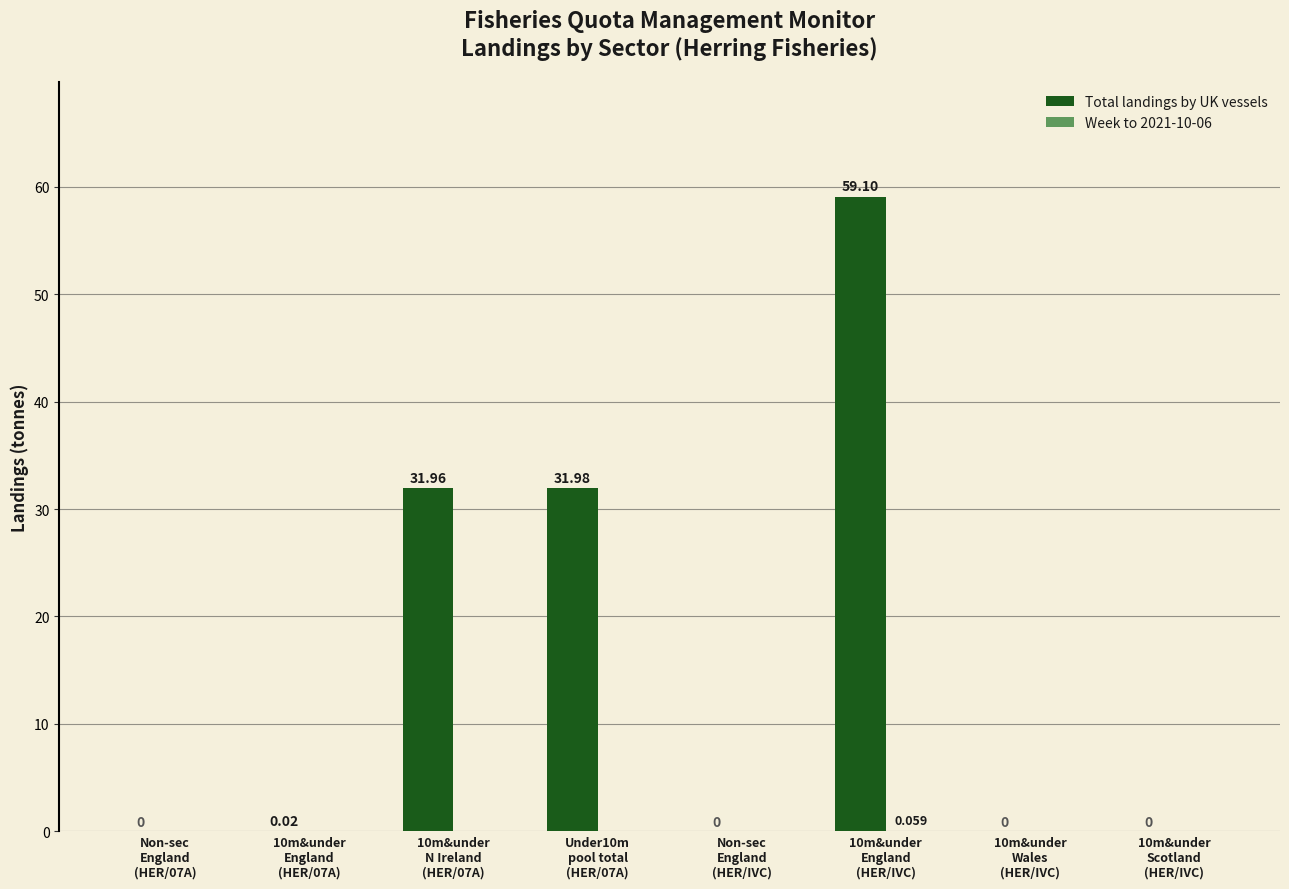

Which series changed the most between 10m&under
England
(HER/07A) and 10m&under
Scotland
(HER/IVC)?

Total landings by UK vessels